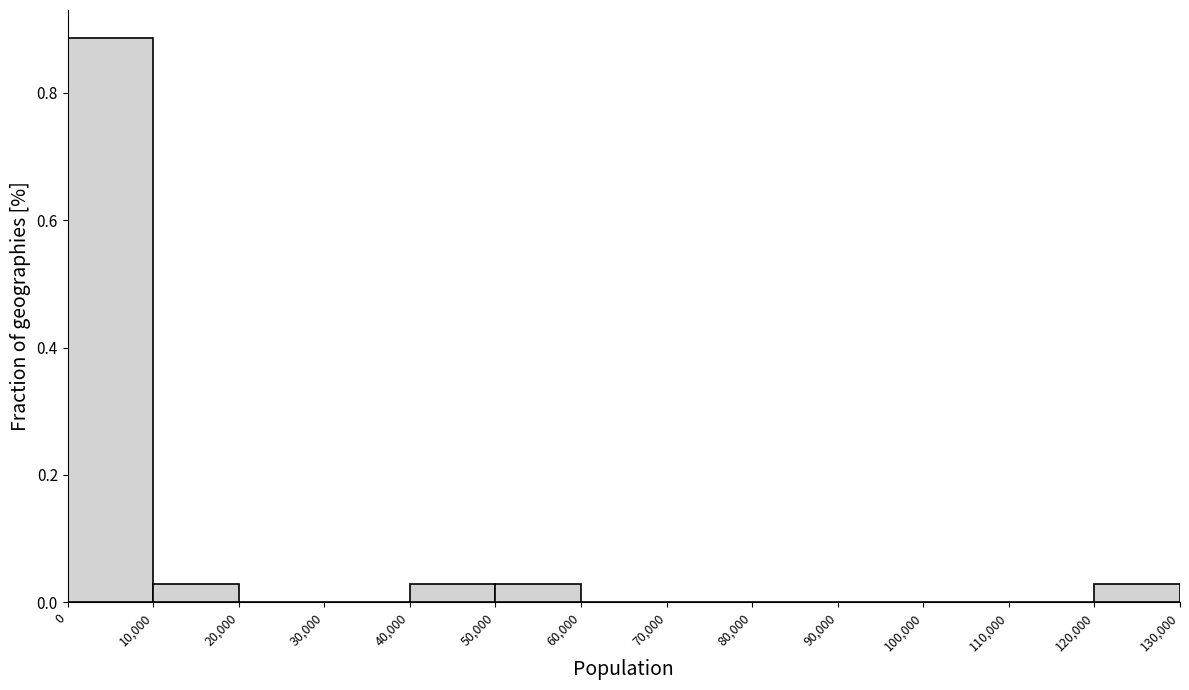

Reading left to right, transcribe this chart: for each bar, give the range it covers on the x-axis and its height. The values are not printed on the chart, so give them approximately, as read against the axis.

0 to 10,000: 0.88
10,000 to 20,000: 0.02
20,000 to 30,000: 0
30,000 to 40,000: 0
40,000 to 50,000: 0.02
50,000 to 60,000: 0.02
60,000 to 70,000: 0
70,000 to 80,000: 0
80,000 to 90,000: 0
90,000 to 100,000: 0
100,000 to 110,000: 0
110,000 to 120,000: 0
120,000 to 130,000: 0.02